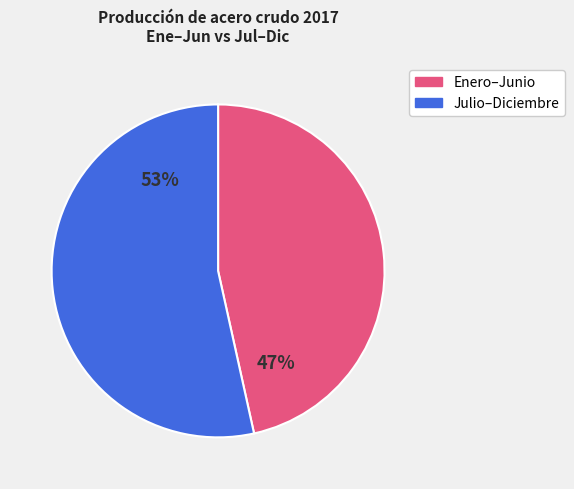

Does any single category account for the majority?

Yes